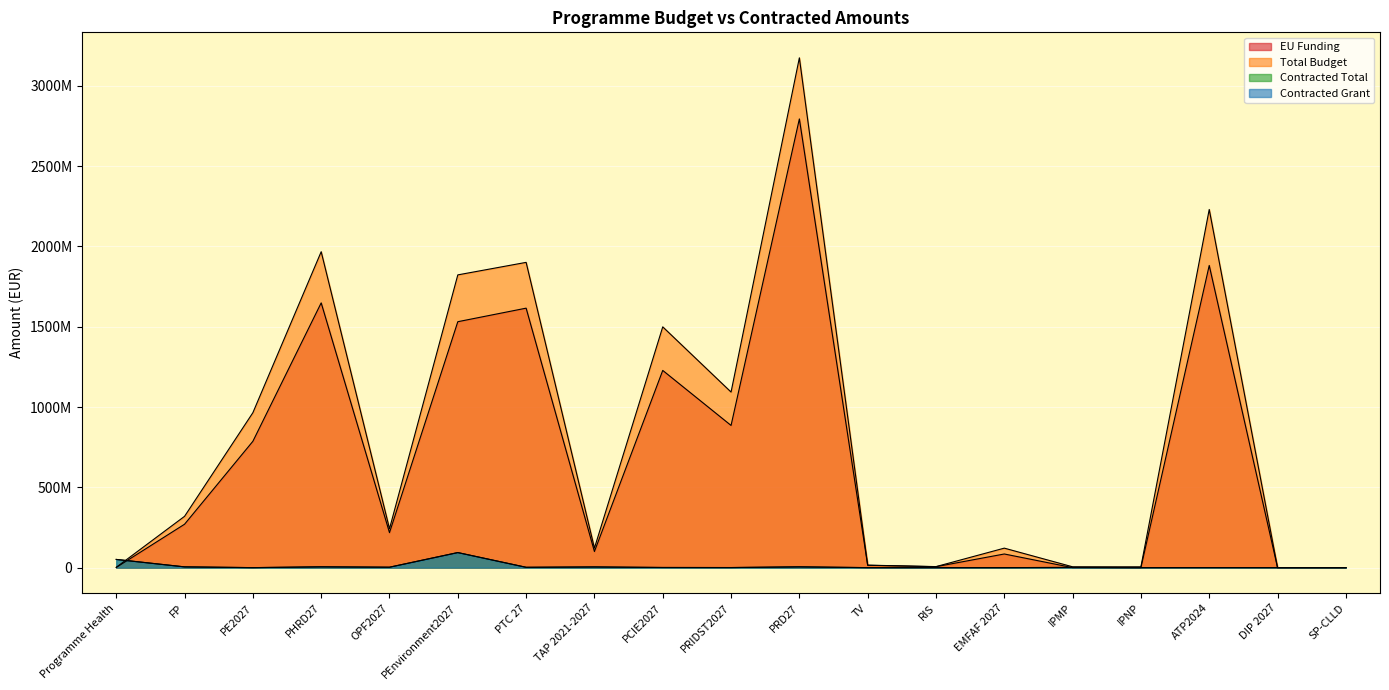

What is the difference between the second highest and minimum values in the Total Budget series?

2230654202.0